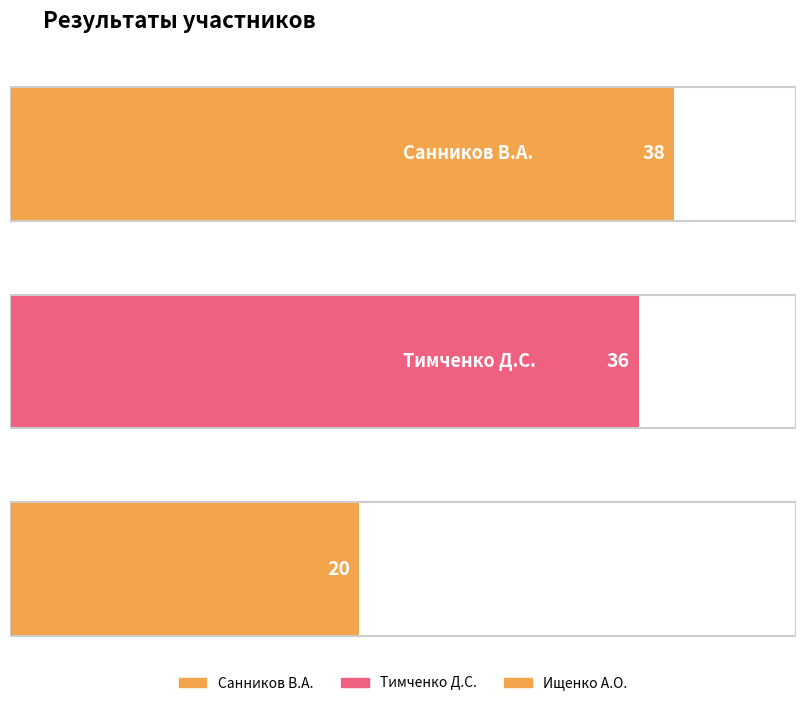

What is the difference between the second highest and minimum values?

16